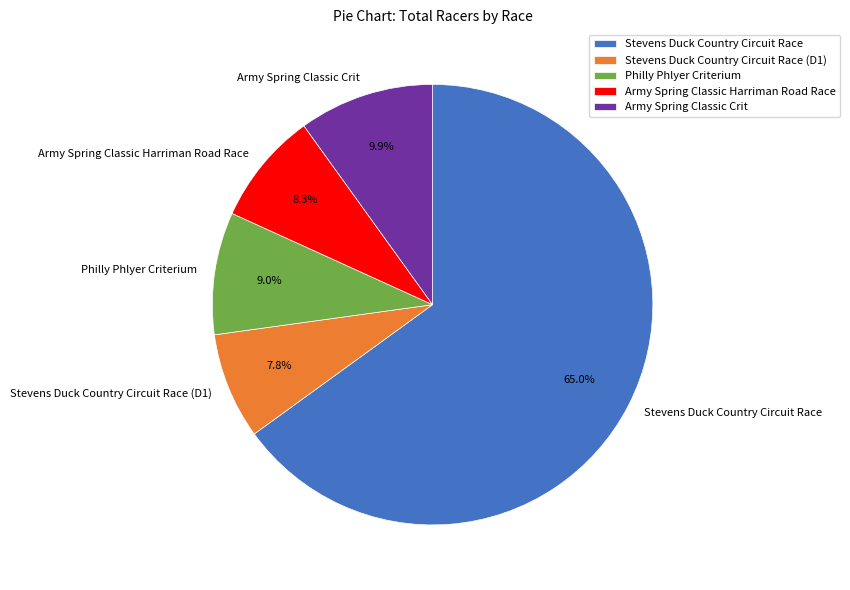

Is it true that Army Spring Classic Crit is 19% of the pie?

False